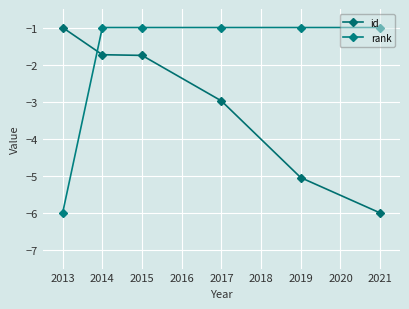

At how many categories does at least one series exceed -3?

6